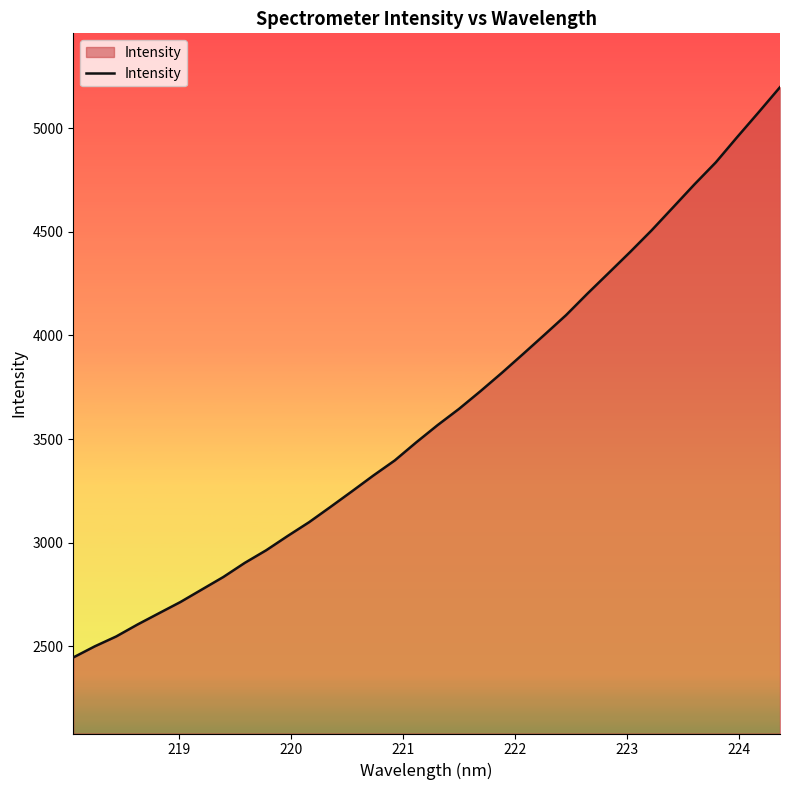

What is the smallest value displayed?

2446.0